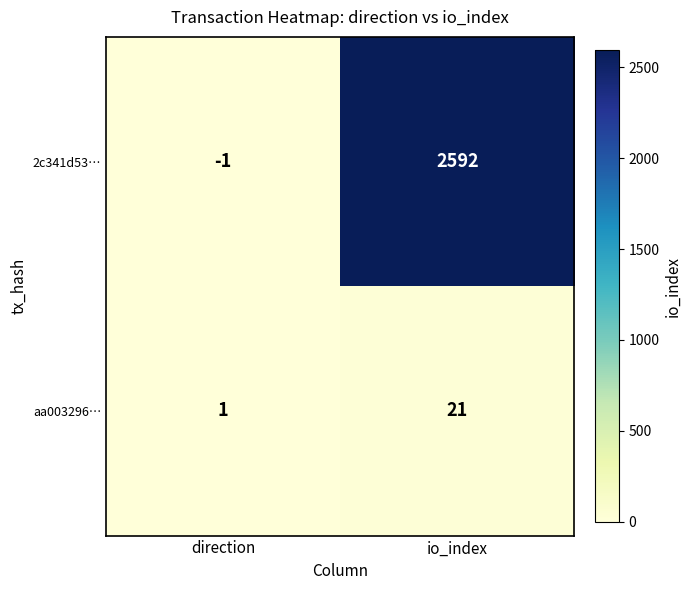

Between direction and io_index, which series saw the biggest shift?

2c341d53…